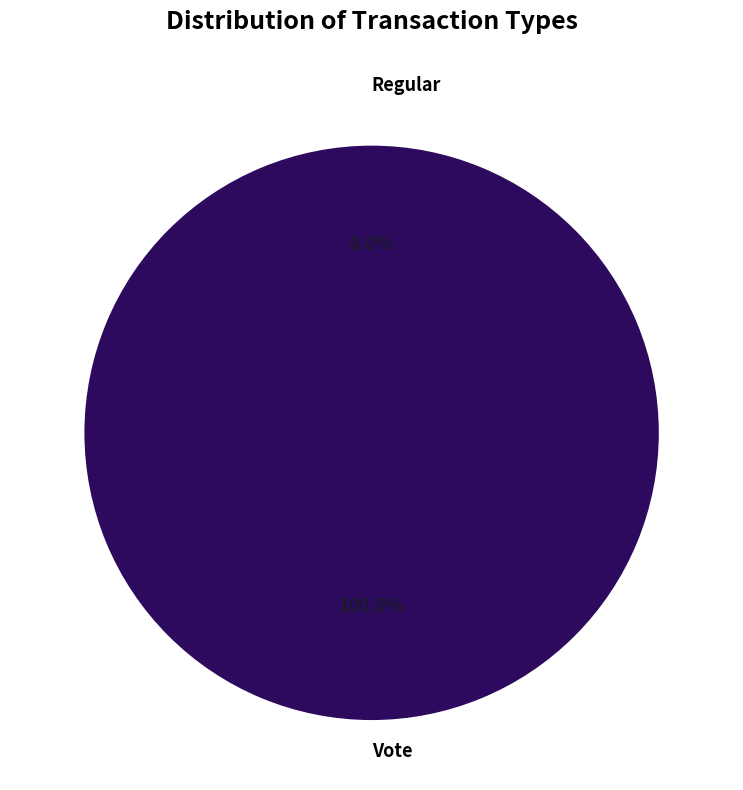

Does Regular account for over 50% of the chart?

No